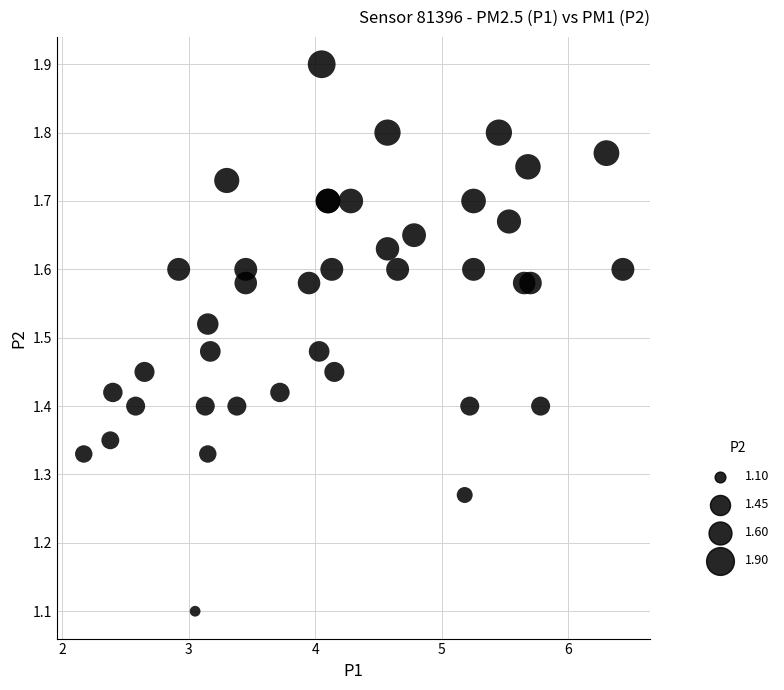

What Y value in the scatter plot is closest to 1?

1.1